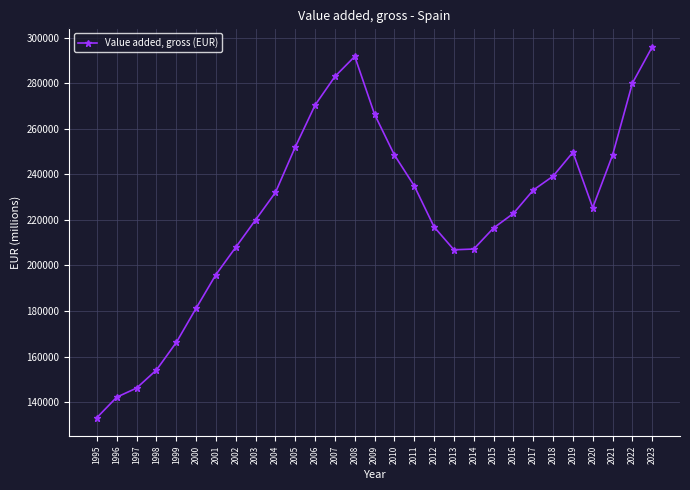

Which label corresponds to the largest value in the chart?

2023